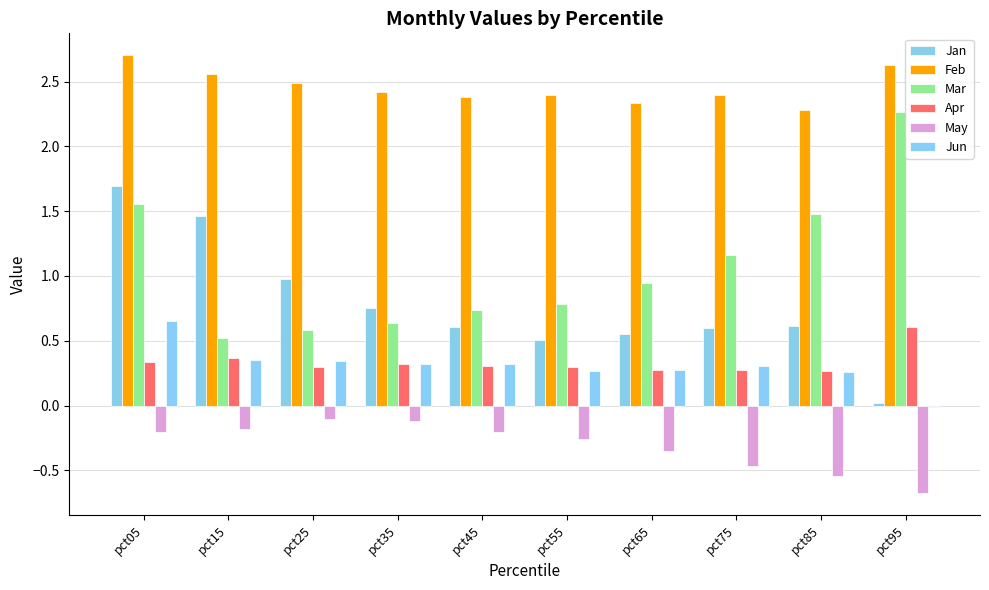

What is the sum of the Jun values at pct15 and pct75?

0.7